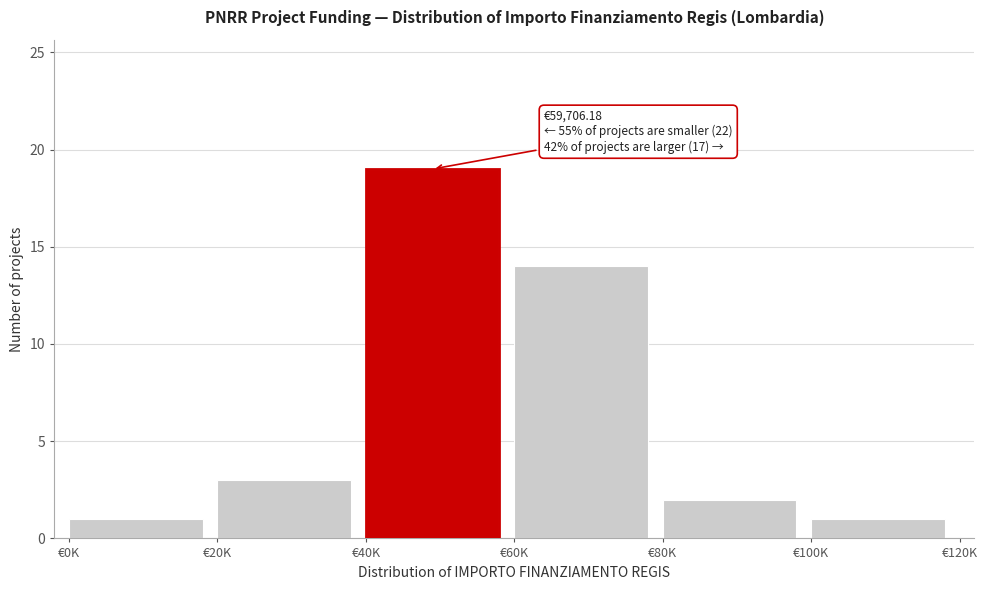

Reading left to right, list all the values displayed in this chart.

€0K=1	€20K=3	€40K=19	€60K=14	€80K=2	€100K=1